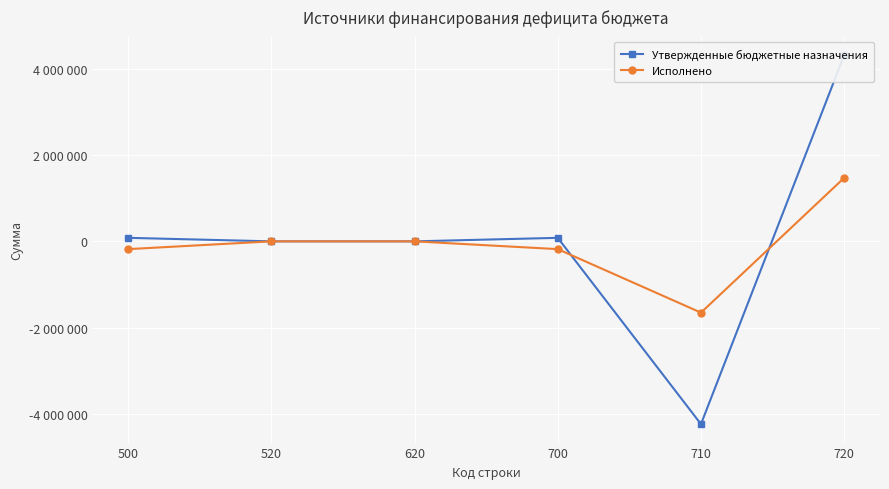

Between 500 and 520, which is larger?

500